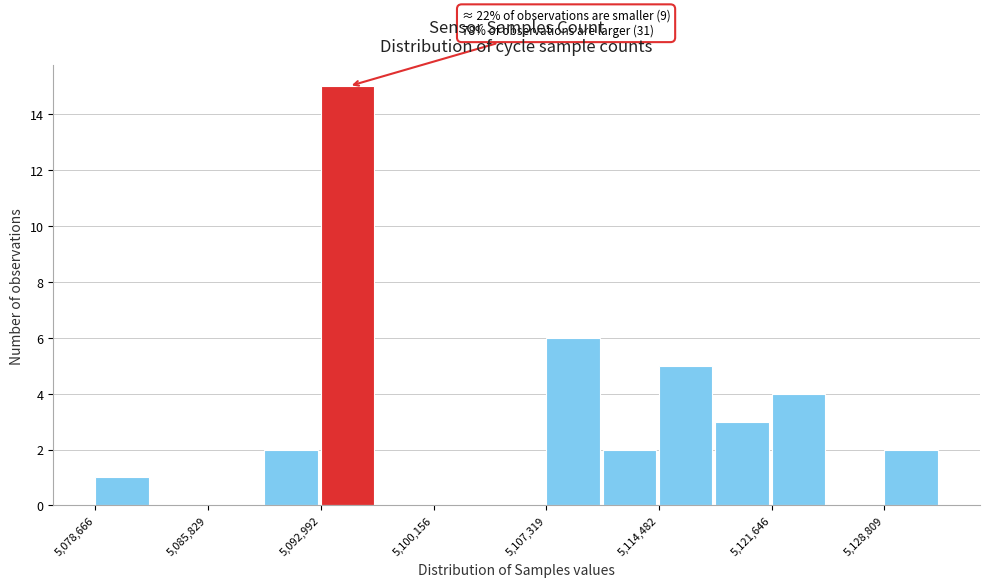

Around what value on the x-axis is the tallest bar? Give the approximate position of its centre, as read against the axis.

5095000